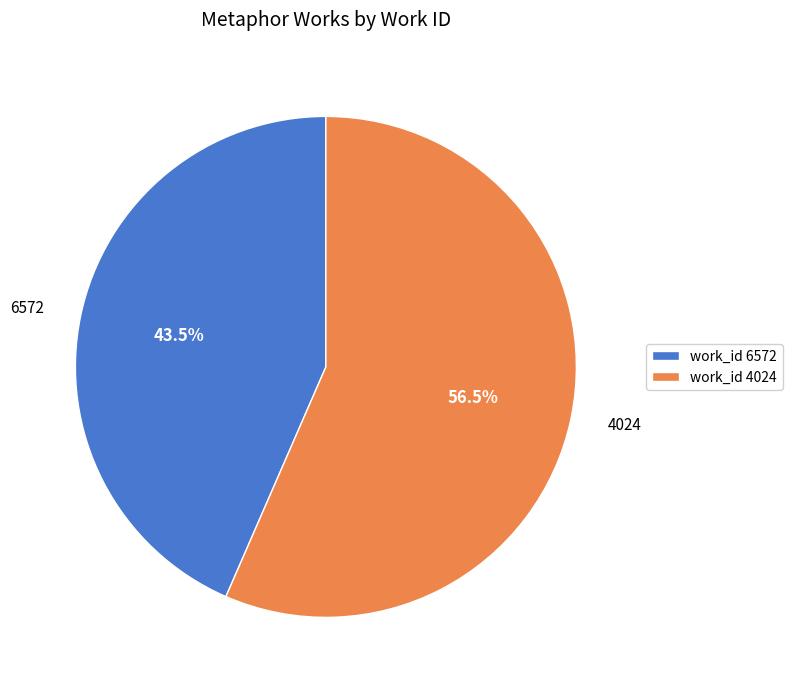

What percentage is NOT represented by 6572?

56.5%